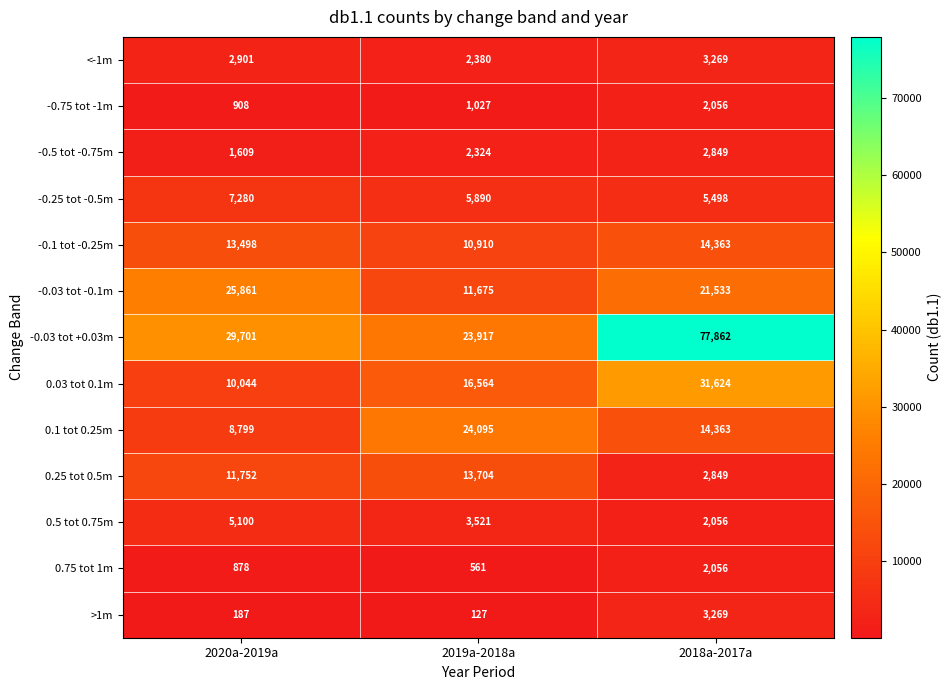

True or false: -0.75 tot -1m has a value of 3181 at 2018a-2017a.

False